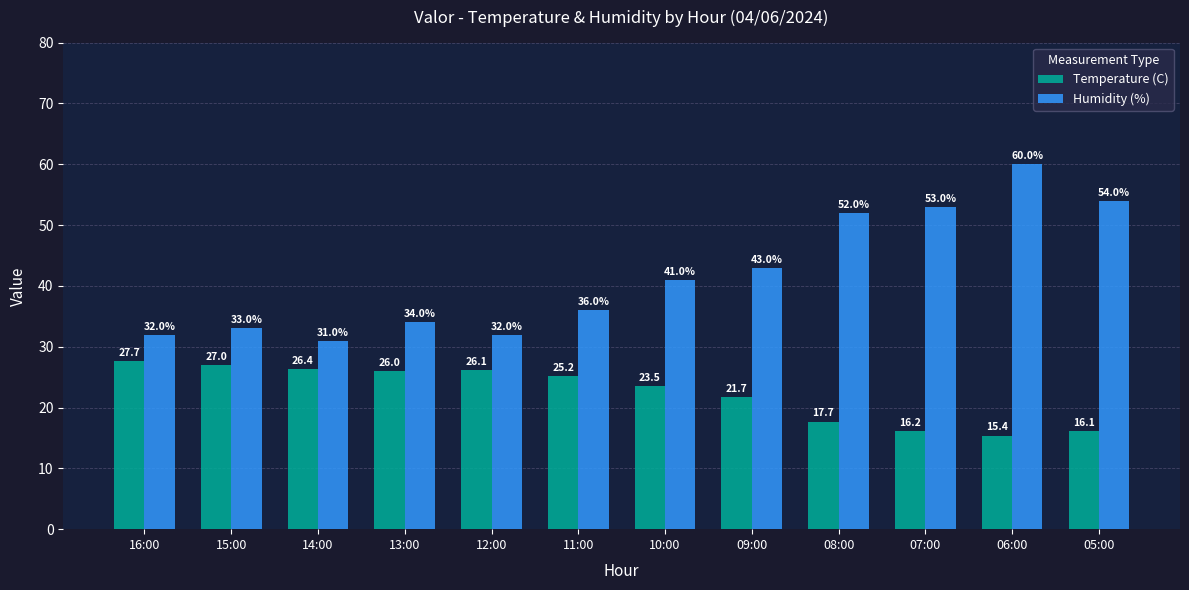

The Humidity (%) series shows 54.0 at 05:00. True or false?

True